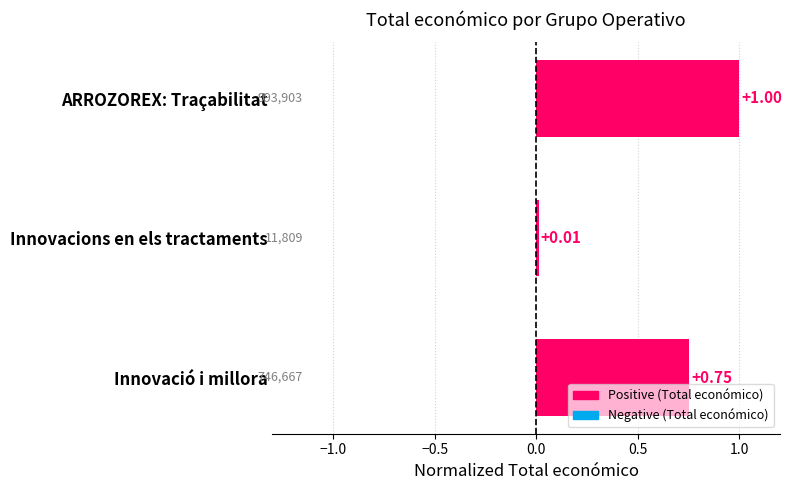

Which has a higher value, Innovacions en els tractaments or ARROZOREX: Traçabilitat?

ARROZOREX: Traçabilitat